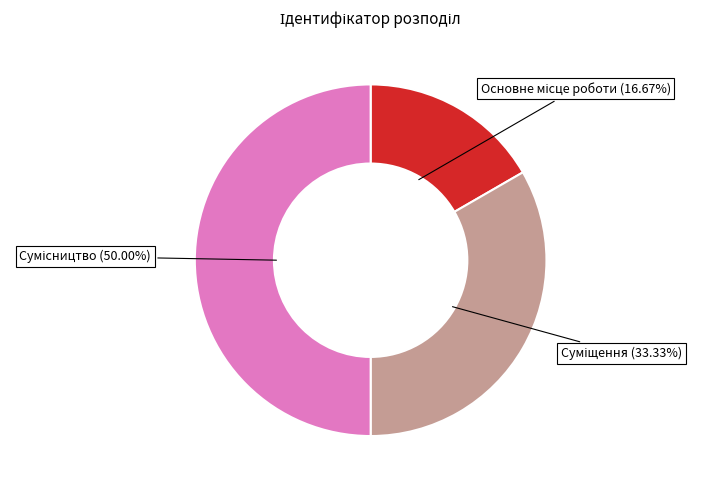

Count the number of slices in the pie.

3